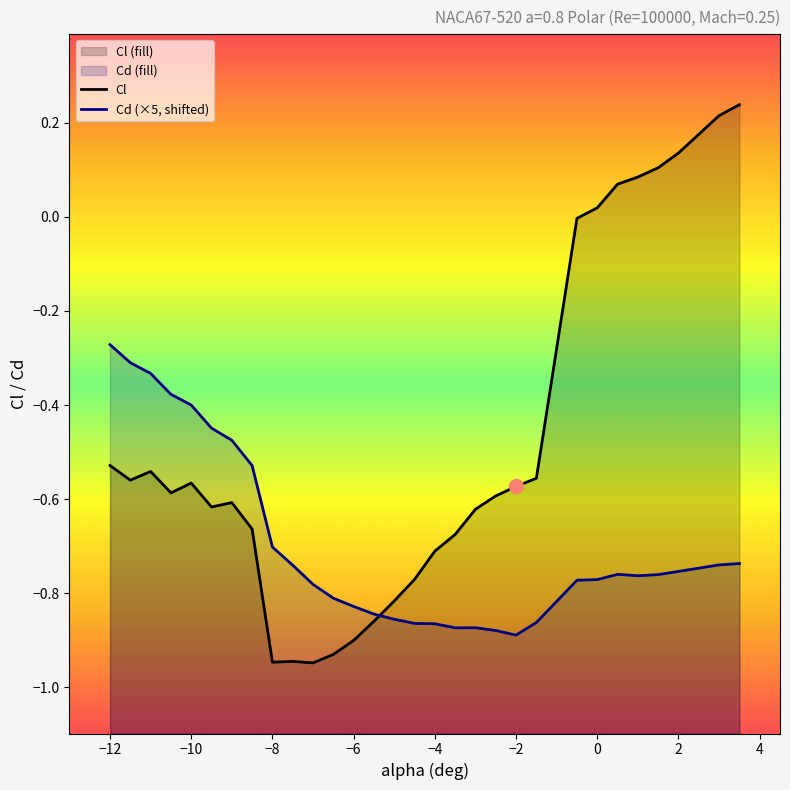

True or false: Cd has more than 2 points higher than both neighbors.

False